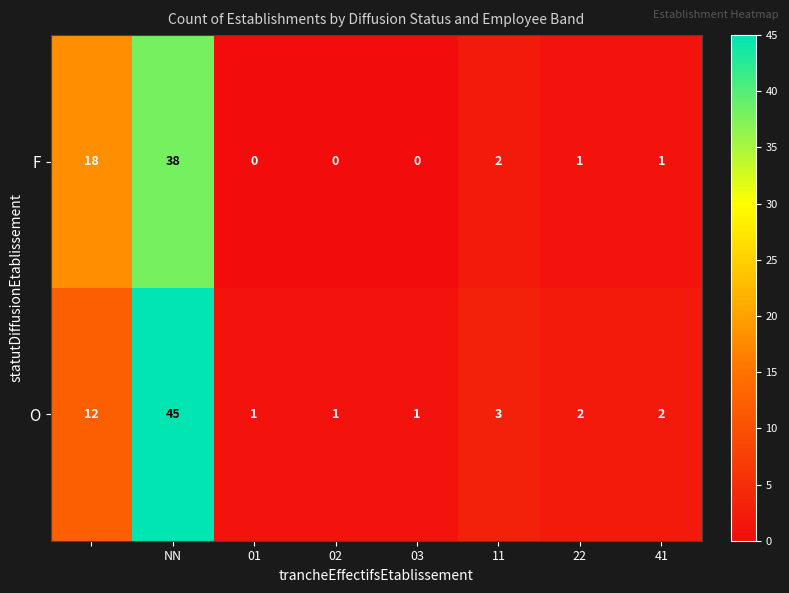

What is the difference between the maximum and second lowest values in the F series?

38